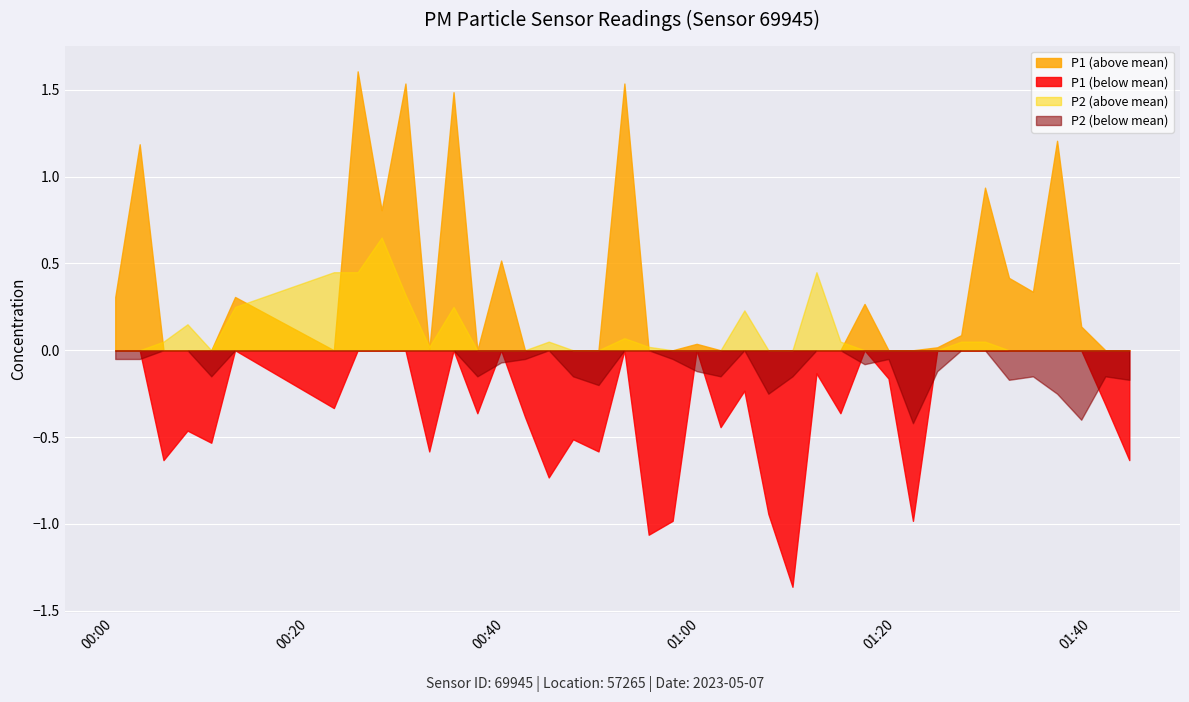

At 1, list the series in order from smallest to largest.

P2, P1